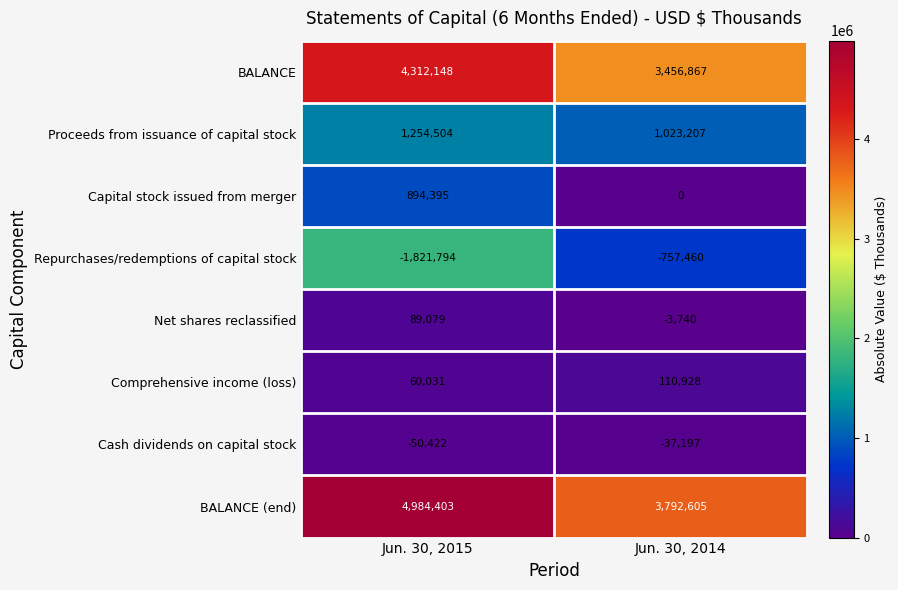

Rank the series at Jun. 30, 2014 from lowest to highest value.

Repurchases/redemptions of capital stock, Cash dividends on capital stock, Net shares reclassified, Capital stock issued from merger, Comprehensive income (loss), Proceeds from issuance of capital stock, BALANCE, BALANCE (end)